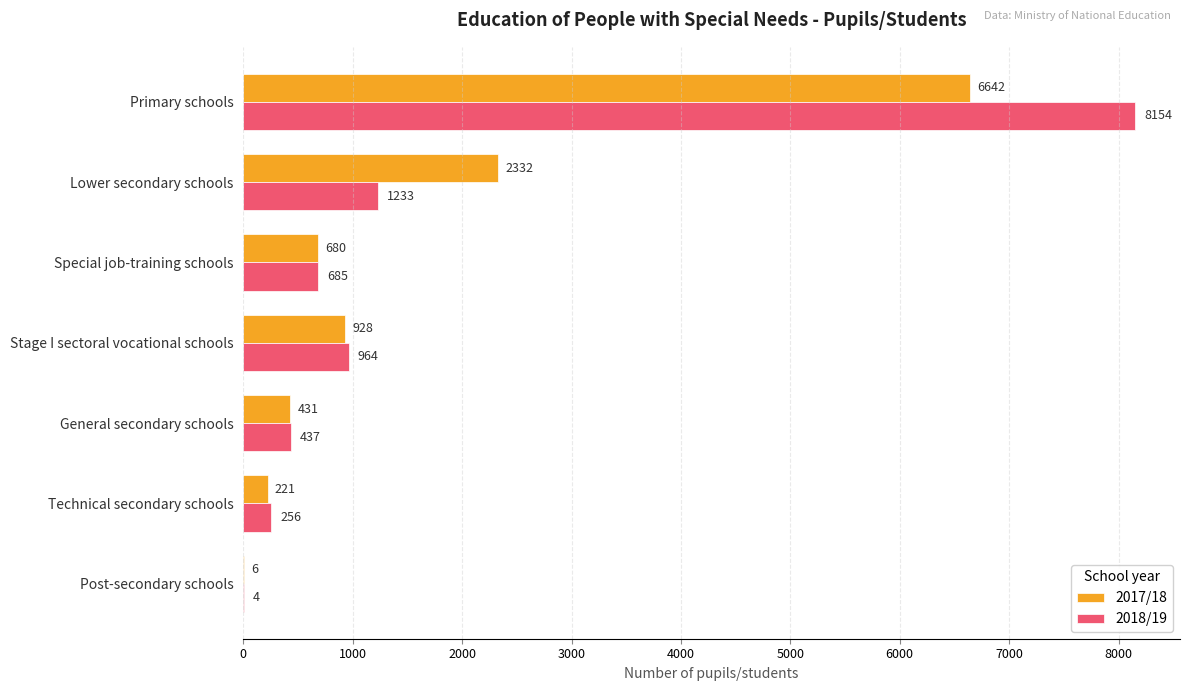

Which series has the largest total across all categories?

2018/19